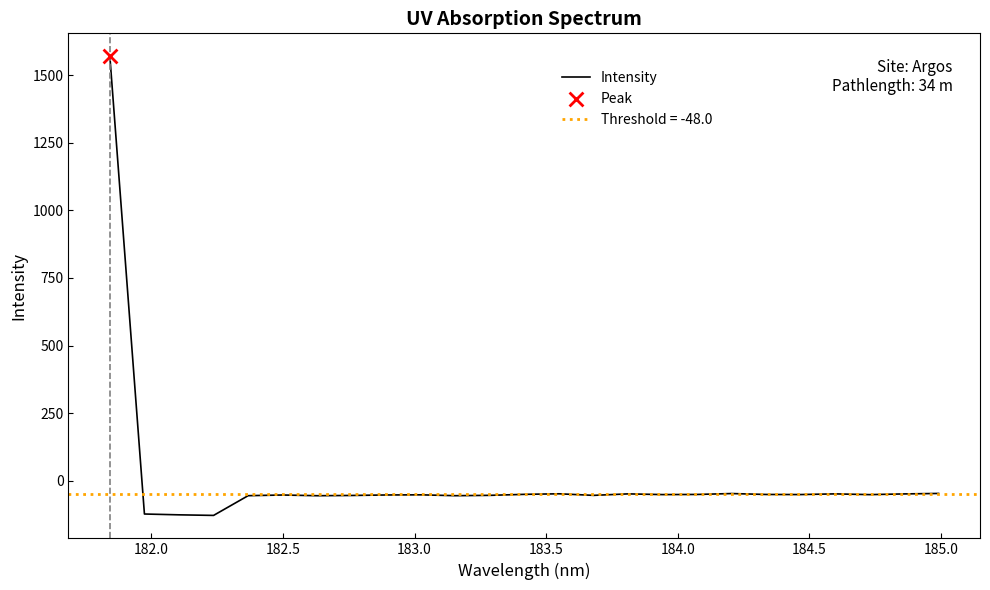

What is the highest value of the Intensity series?

1569.6